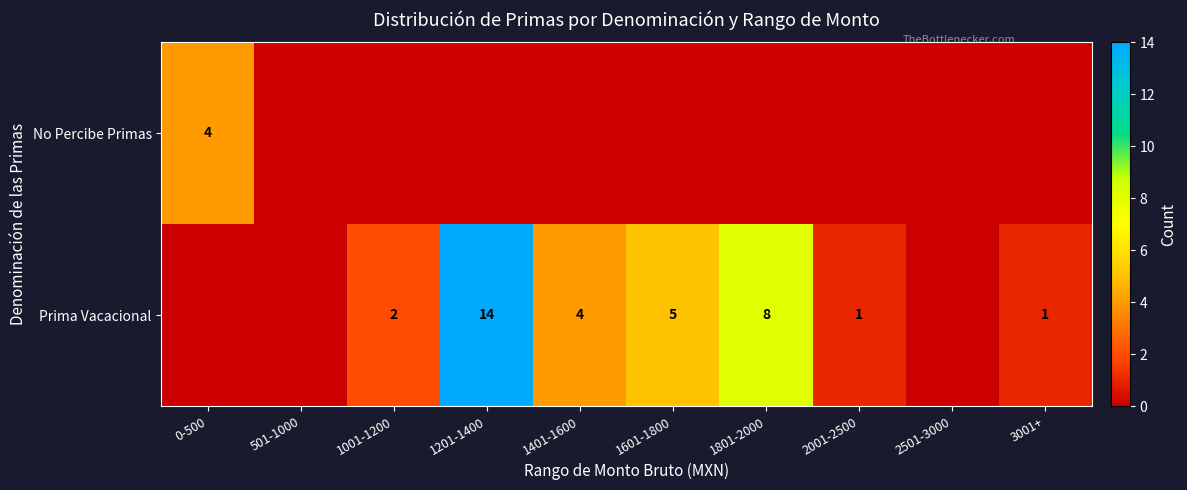

True or false: Prima Vacacional has a value of 5 at 1601-1800.

True